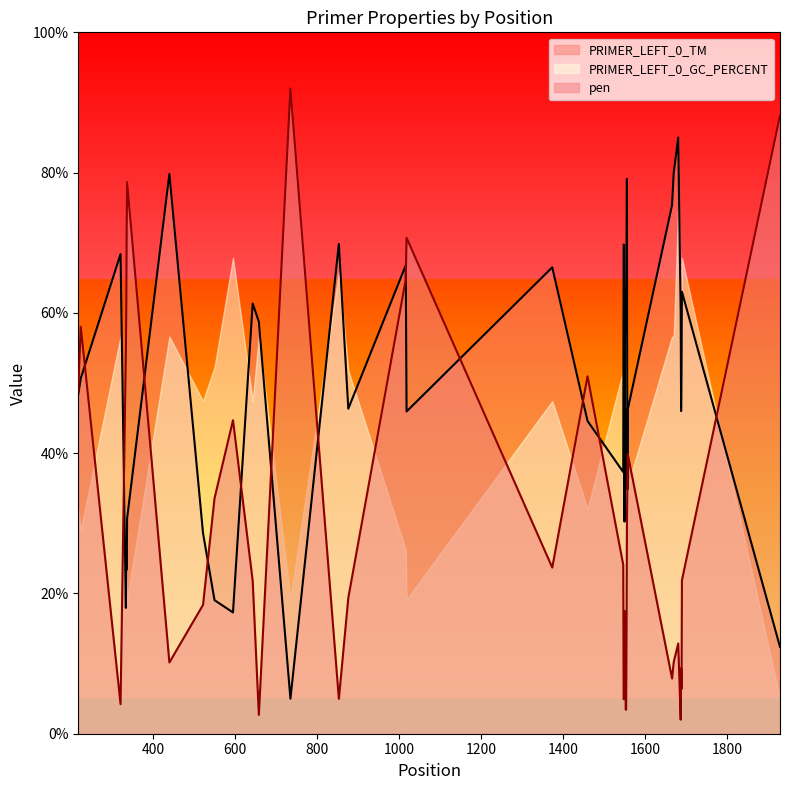

Is the value of pen at 1928 greater than the value of PRIMER_LEFT_0_TM at 1687?

Yes